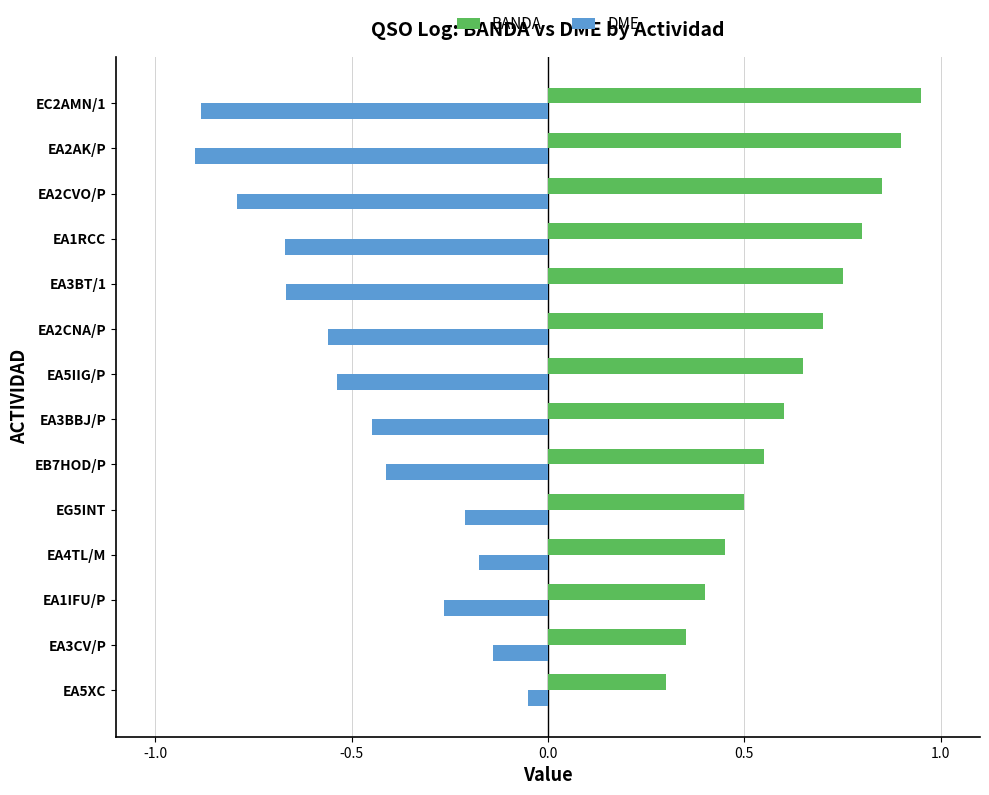

What is the spread (max minus min) of values at EA2CNA/P?

1.3